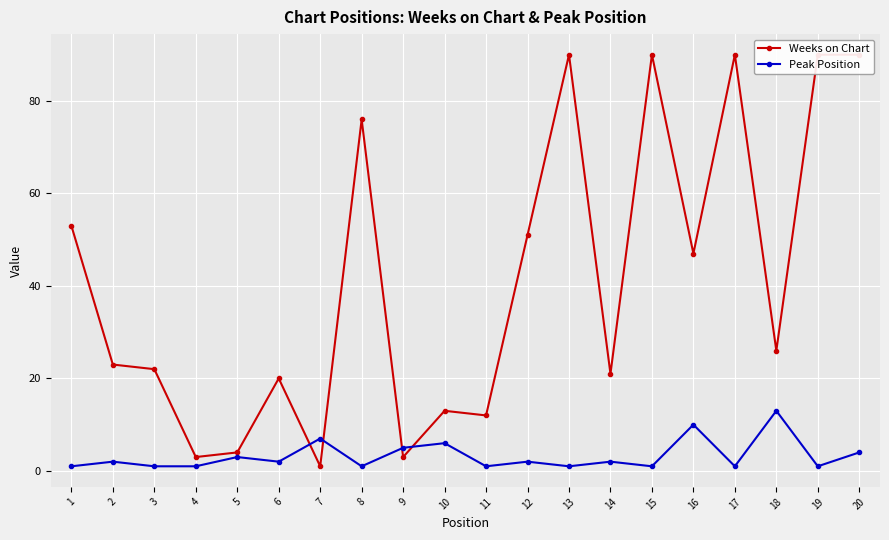

What is the highest value of the Peak Position series?

13